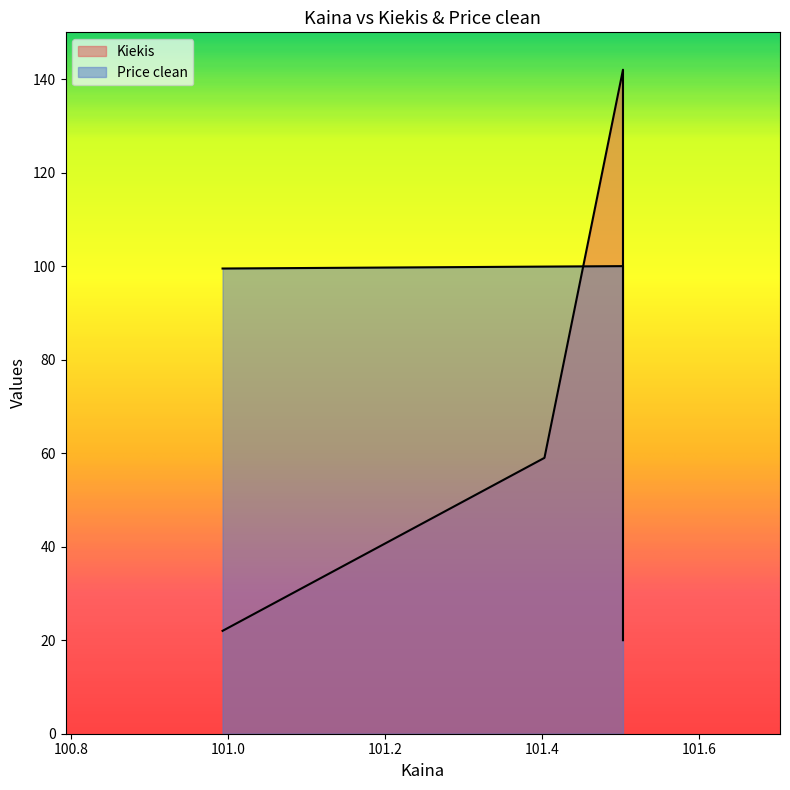

True or false: Kiekis has a value of 29.0 at 100.992732.

False